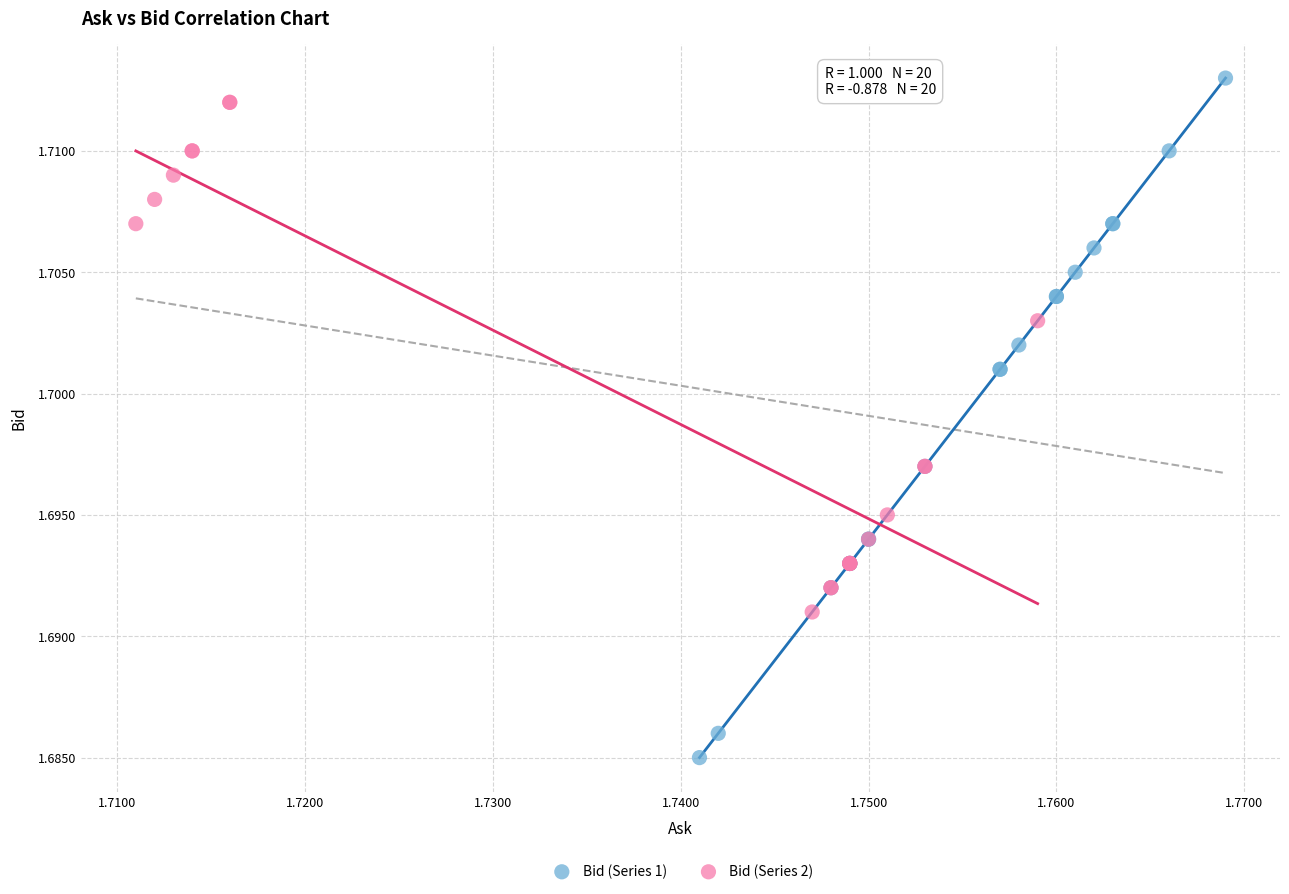

Which series has the widest spread of Y values?

Bid (Series 1)